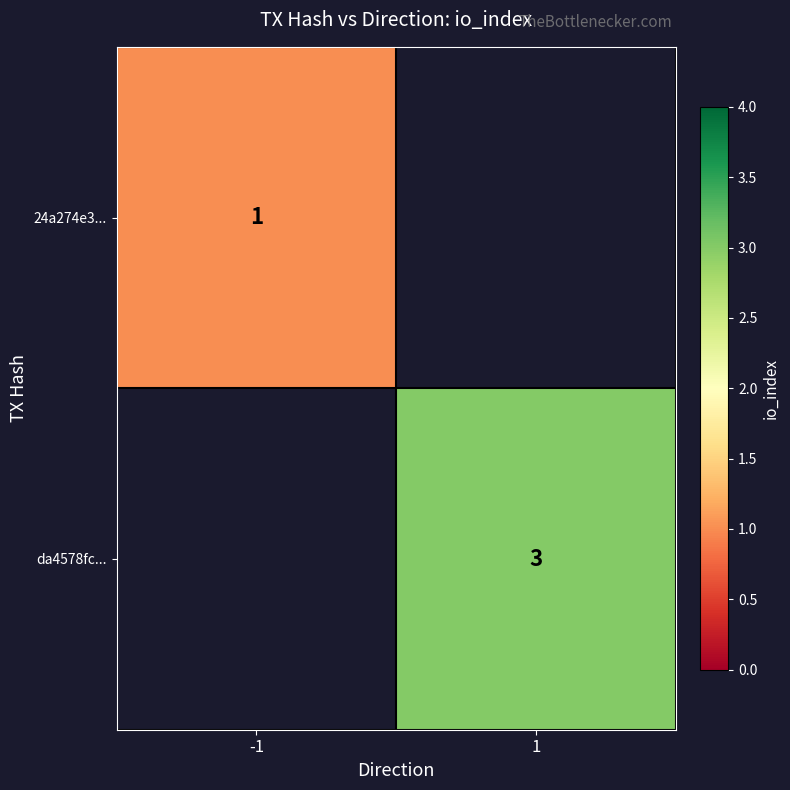

Is it true that 24a274e3... equals 1 at -1?

True